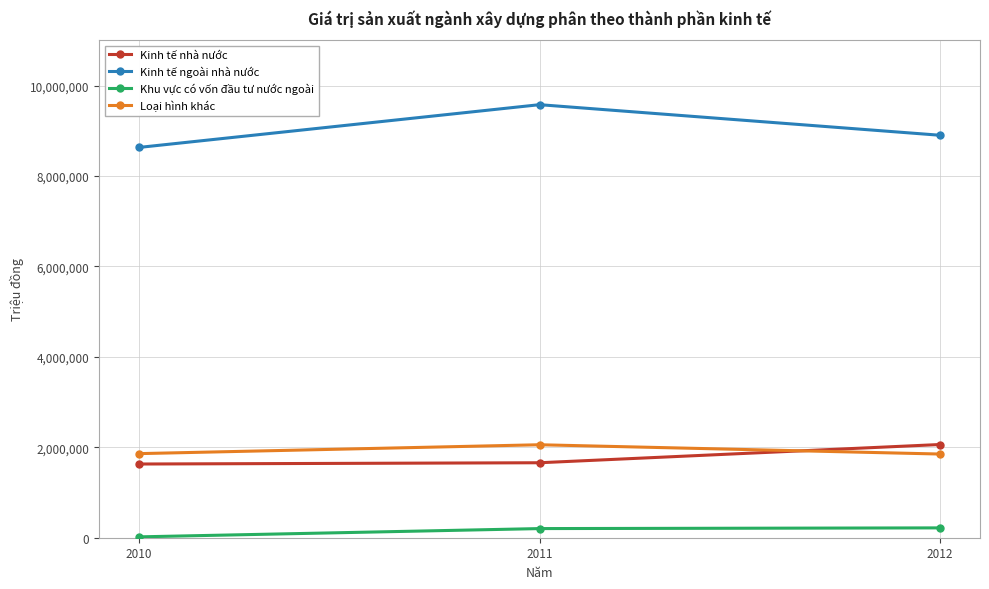

How many lines are shown in the chart?

4